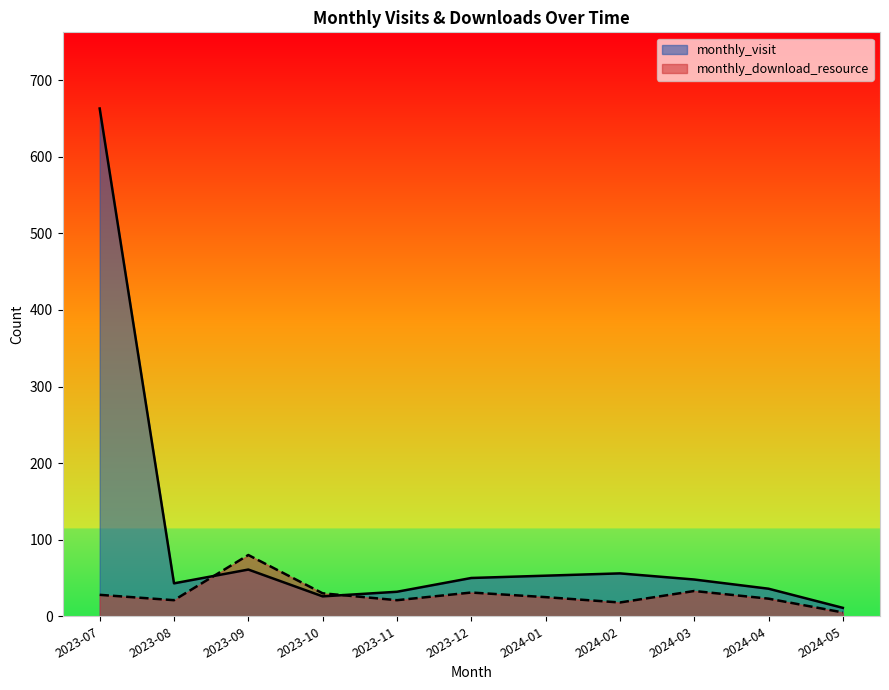

What is the difference between the maximum and minimum values in the monthly_visit series?

652